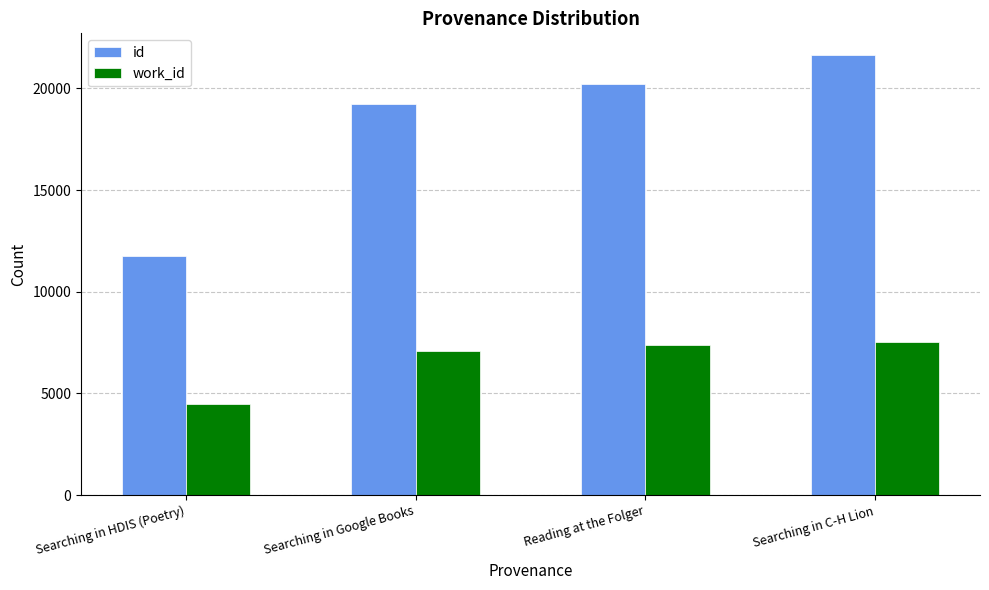

Rank the series by their average value, from highest to lowest.

id, work_id